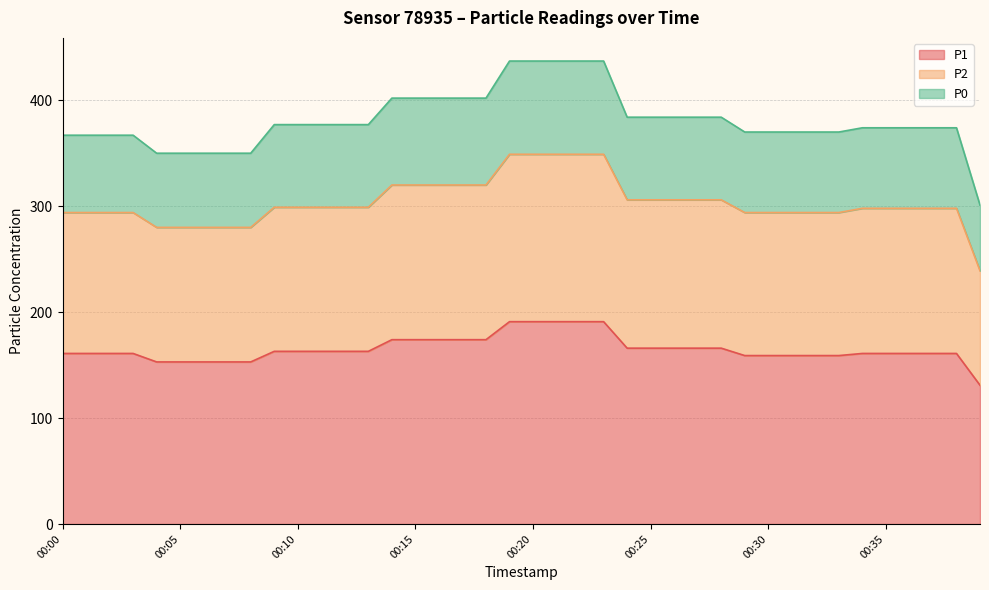

What are all the series names shown in the legend?

P1, P2, P0